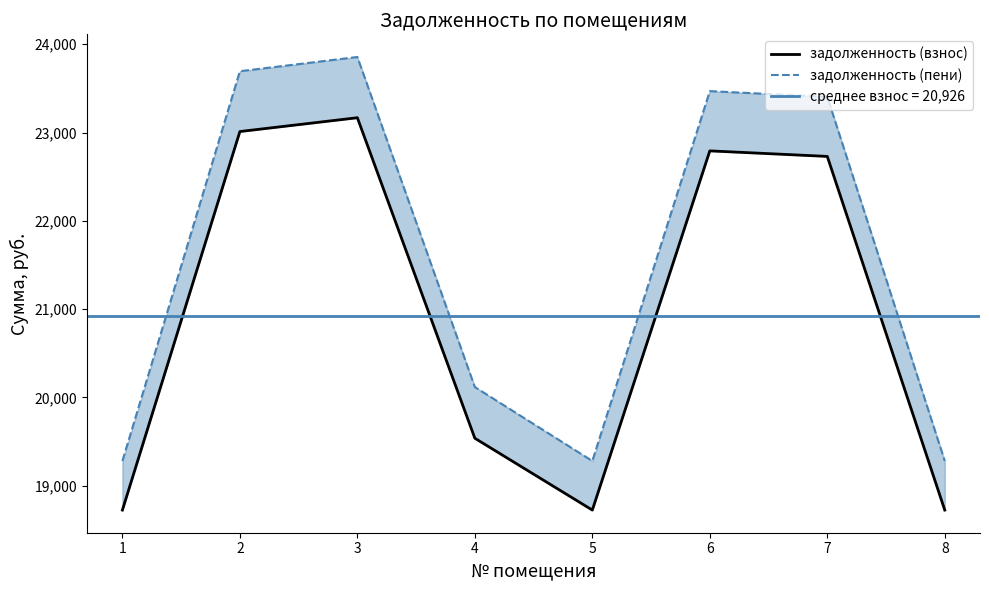

Is it true that задолженность (пени) equals 5167.6 at 6?

False